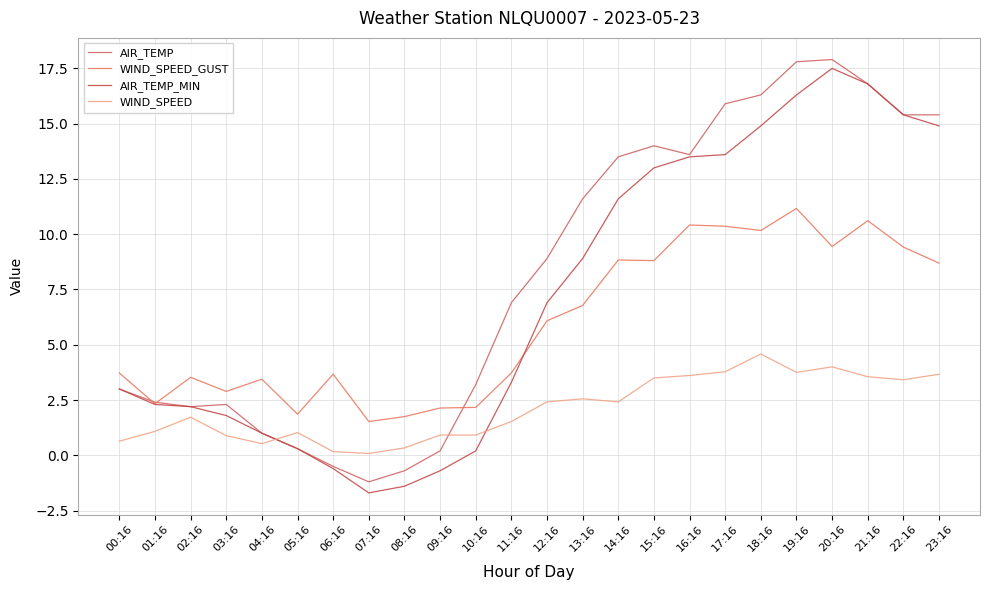

At which label does WIND_SPEED reach its peak?

18:16